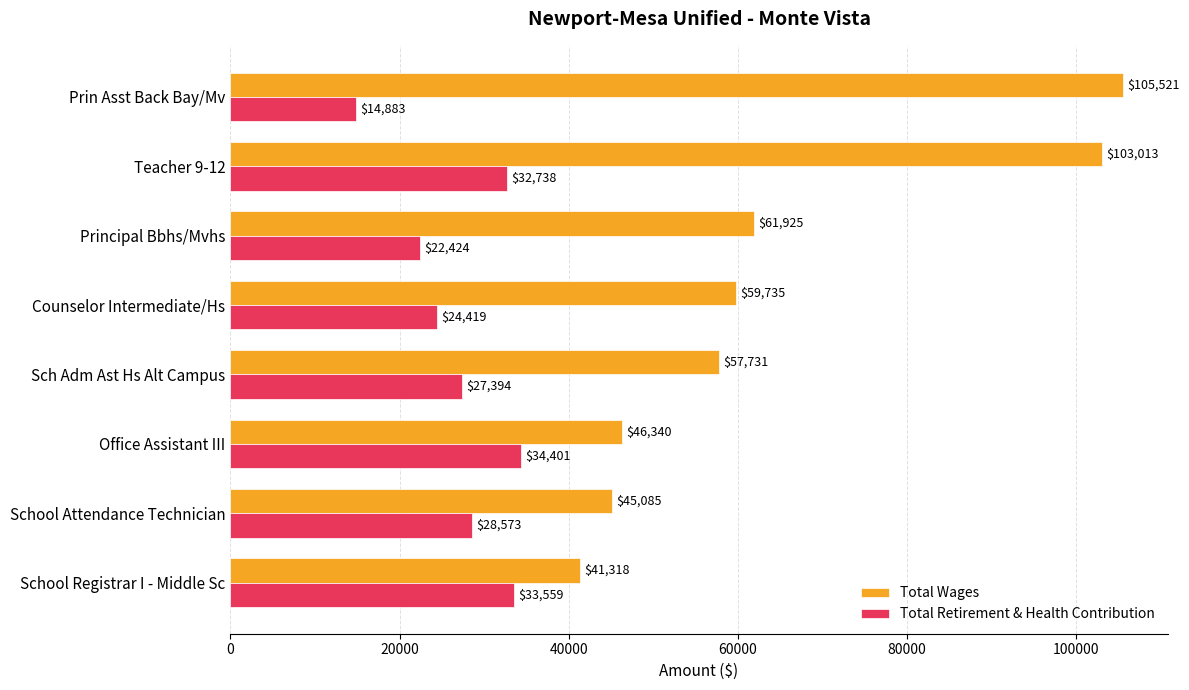

True or false: Total Wages has a value of 105521 at Prin Asst Back Bay/Mv.

True